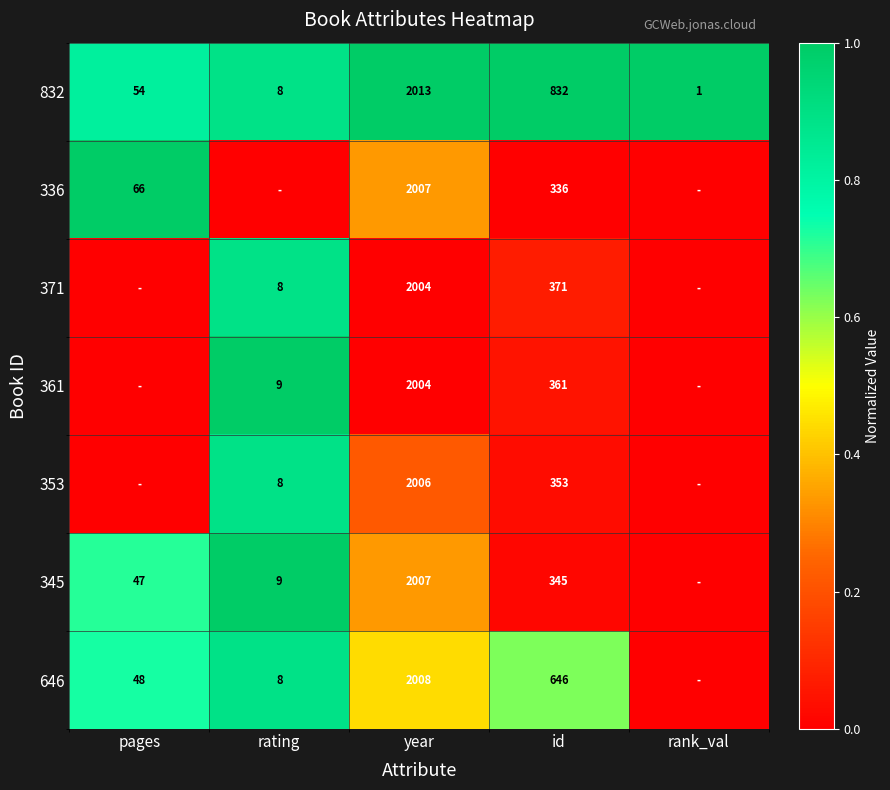

What is the spread (max minus min) of values at id?

496